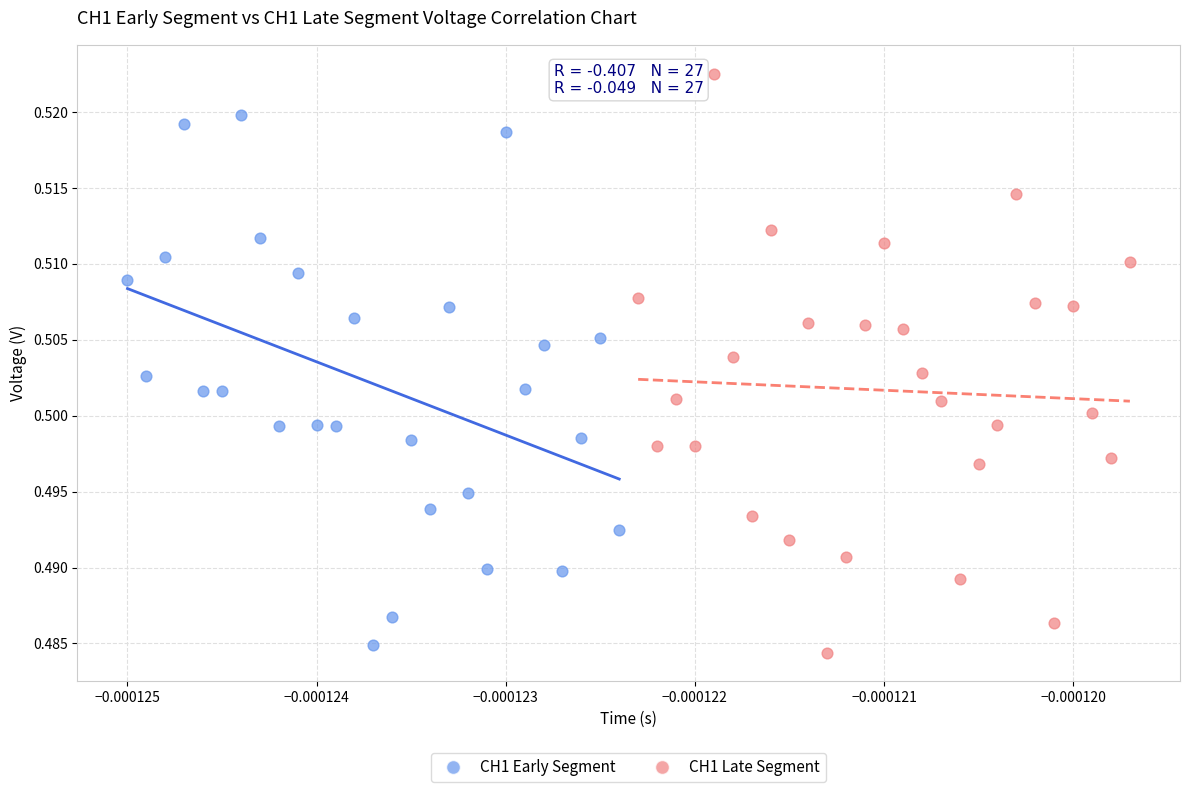

Which series contains the highest Y value?

CH1 Late Segment